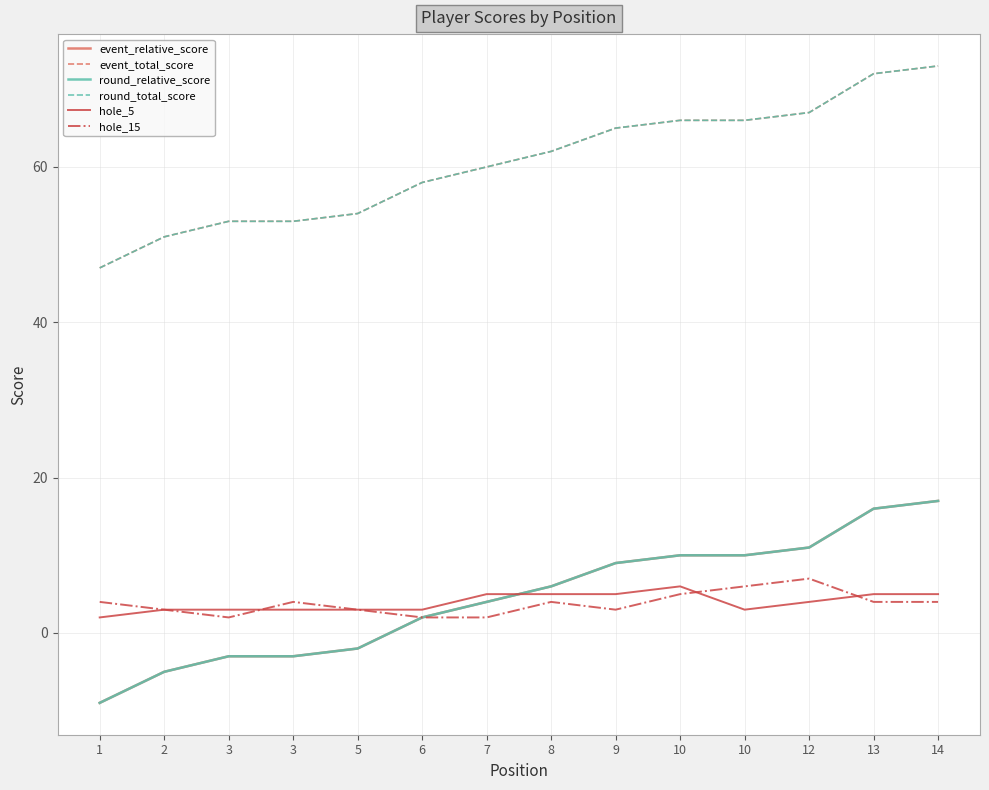

What is the sum of the event_relative_score values at 8 and 13?

22